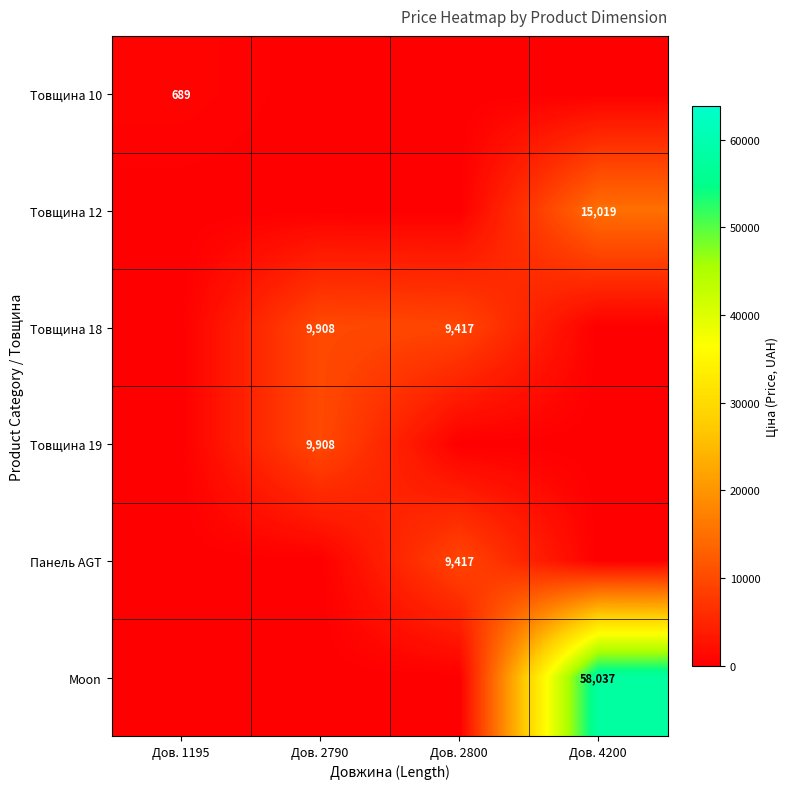

Is it true that Товщина 18 equals 16691 at Дов. 2800?

False